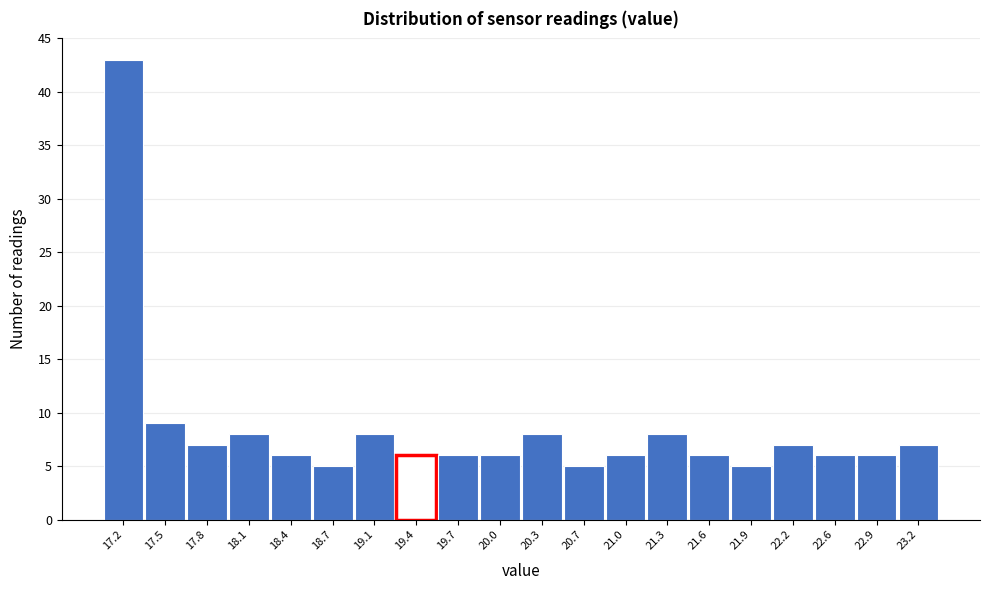

Reading left to right, list all the values displayed in this chart.

43	9	7	8	6	5	8	6	6	6	8	5	6	8	6	5	7	6	6	7